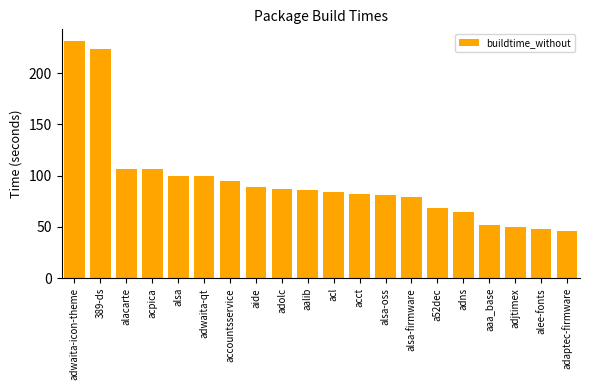

Does the chart contain any negative values?

No